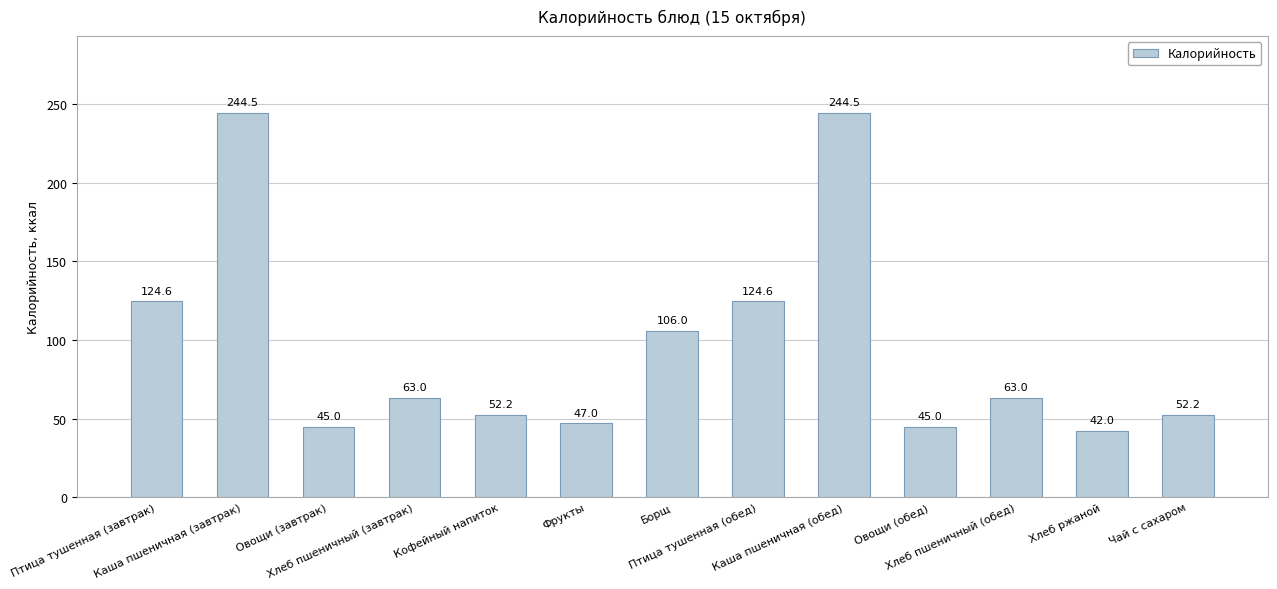

Read the value at Кофейный напиток.

52.2